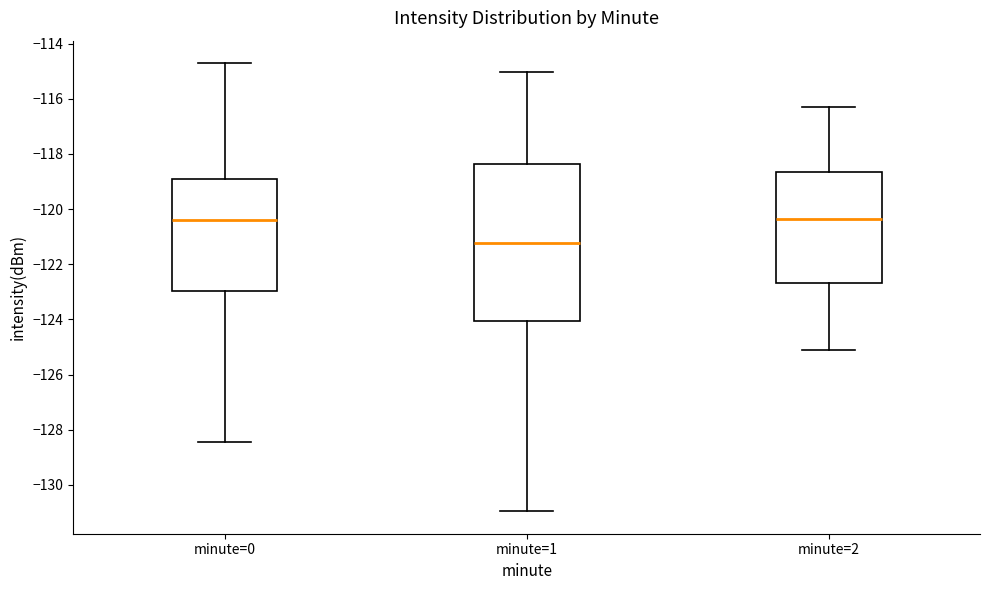

Which box is the tallest, from its lower edge to its upper edge?

minute=1